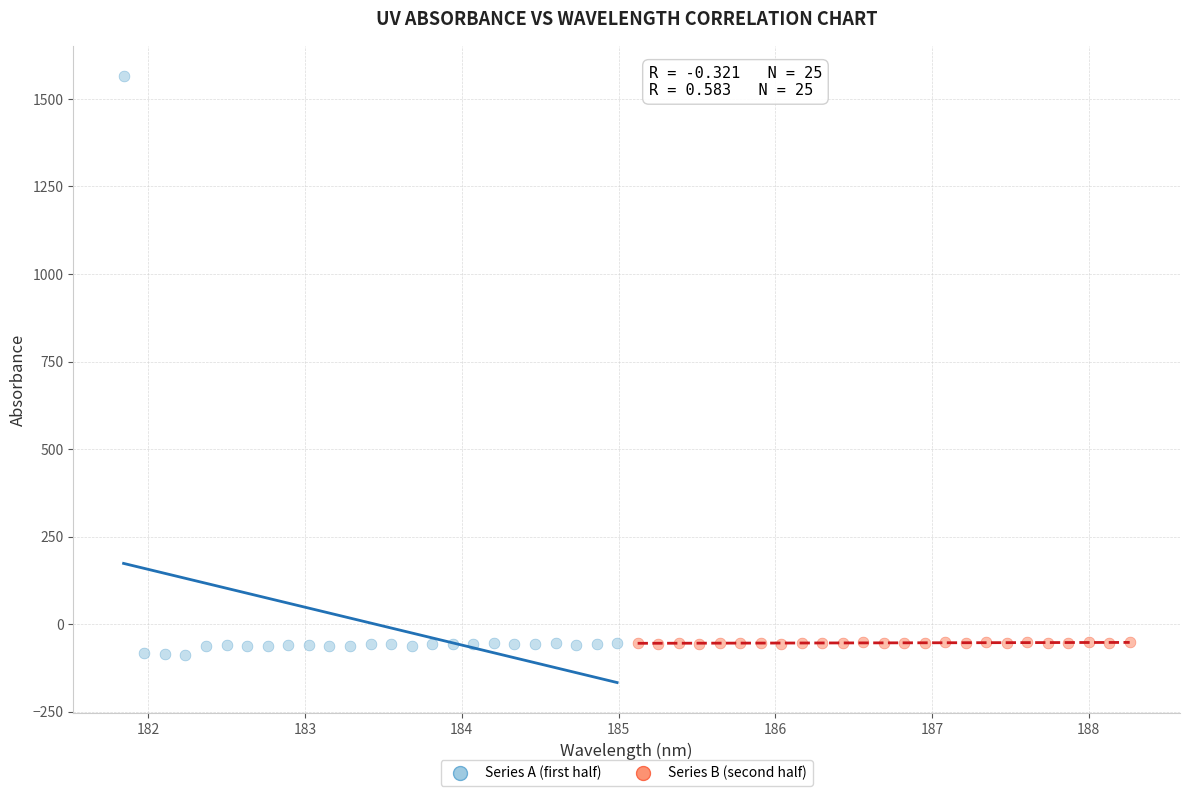

Which series has the largest Y range (max minus min)?

Series A (first half)